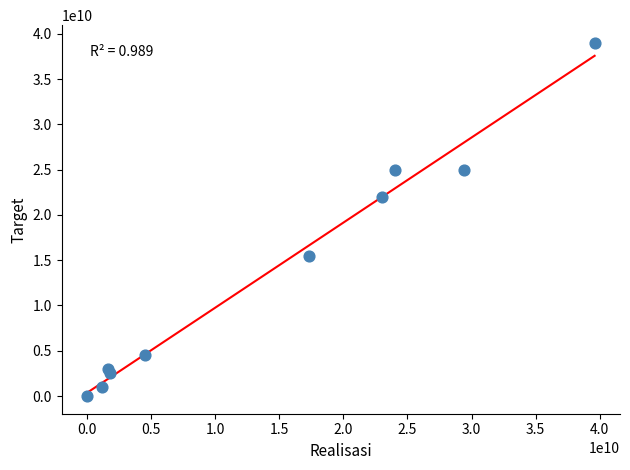

What Y value in the scatter plot is closest to 19500000000?

22000000000